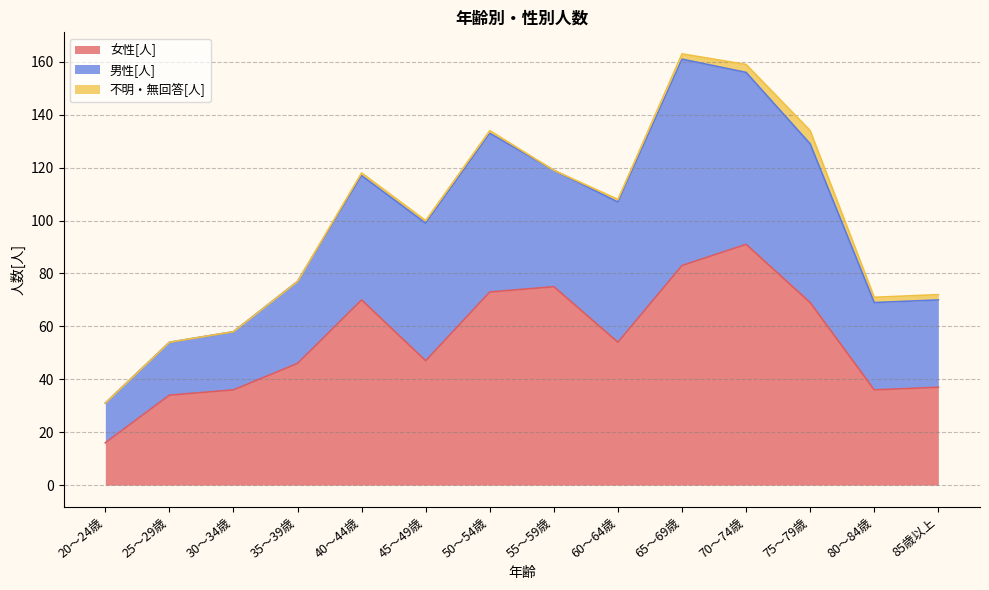

Rank the series at 30～34歳 from highest to lowest value.

女性[人], 男性[人], 不明・無回答[人]